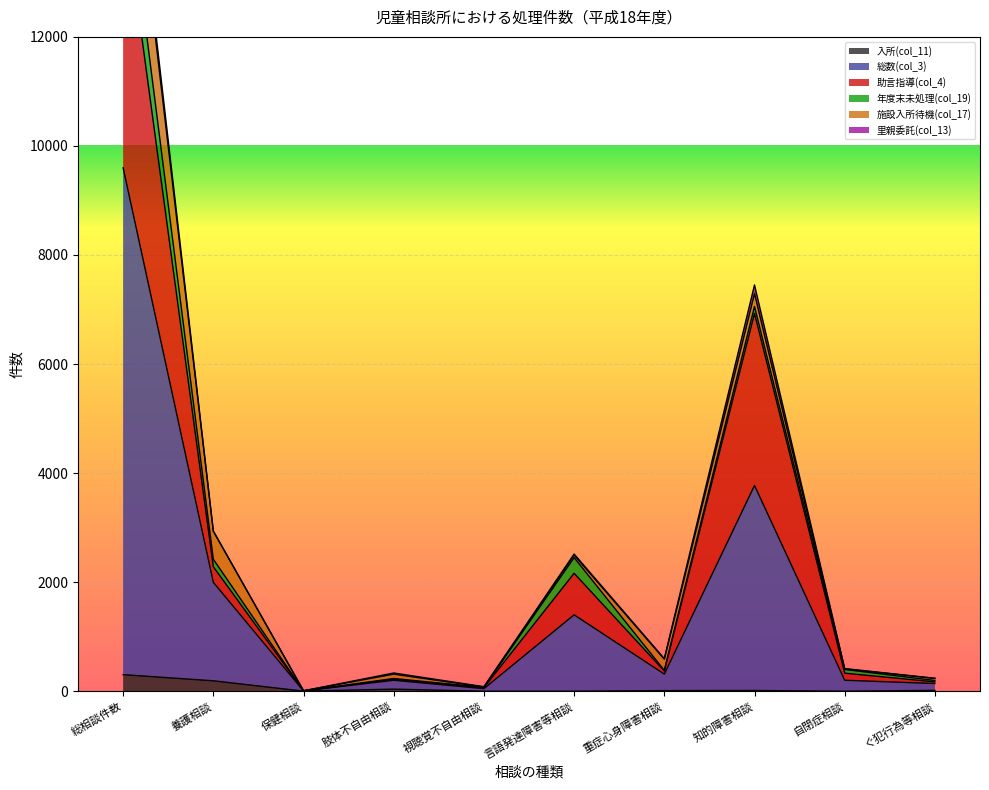

What is the sum of all 総数(col_3) values?

17679